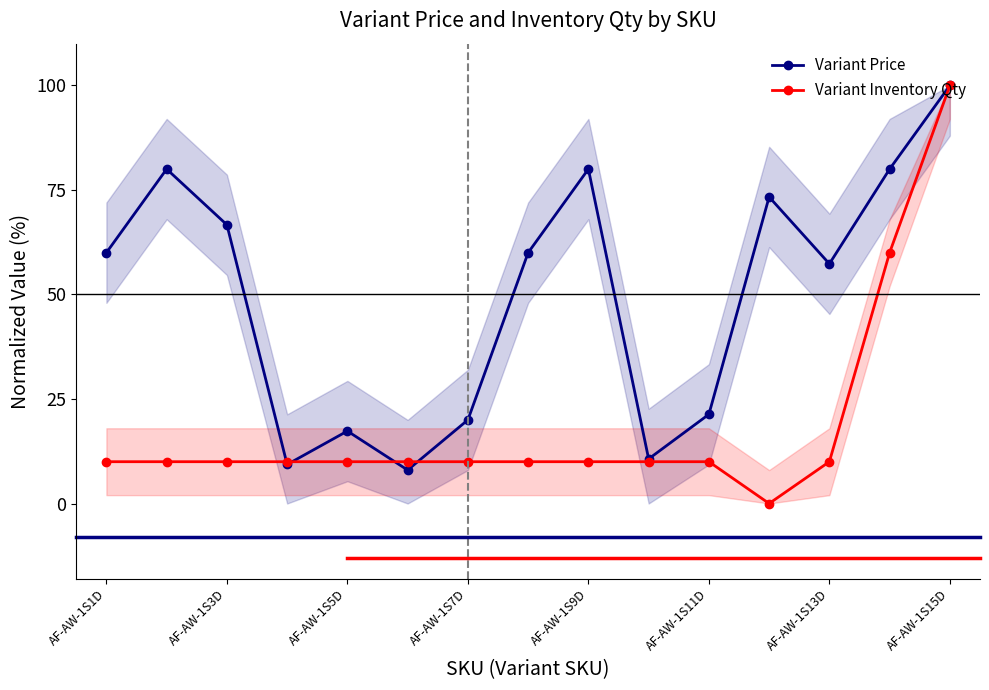

What is the value of the Variant Price point at the 12th from the left?

73.3